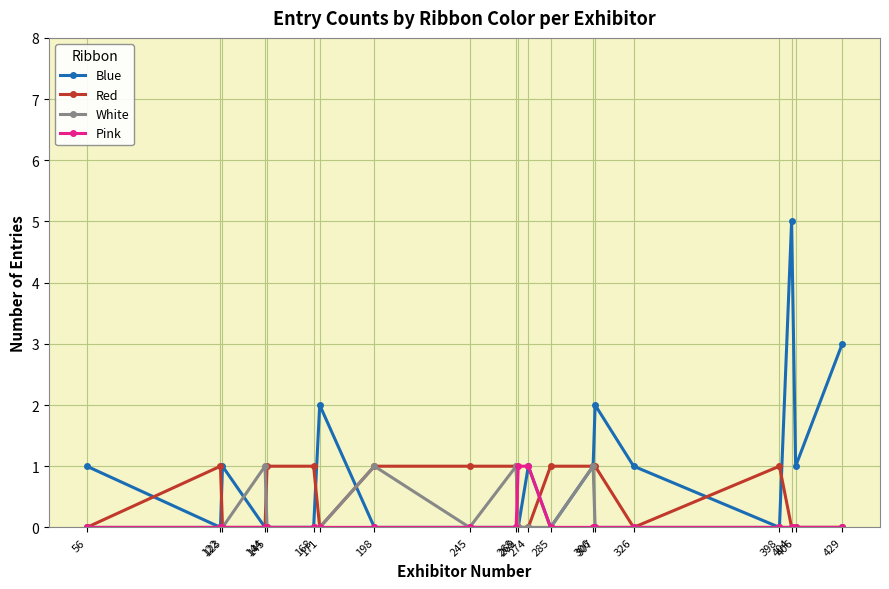

True or false: White has more than 2 interior local peaks.

True